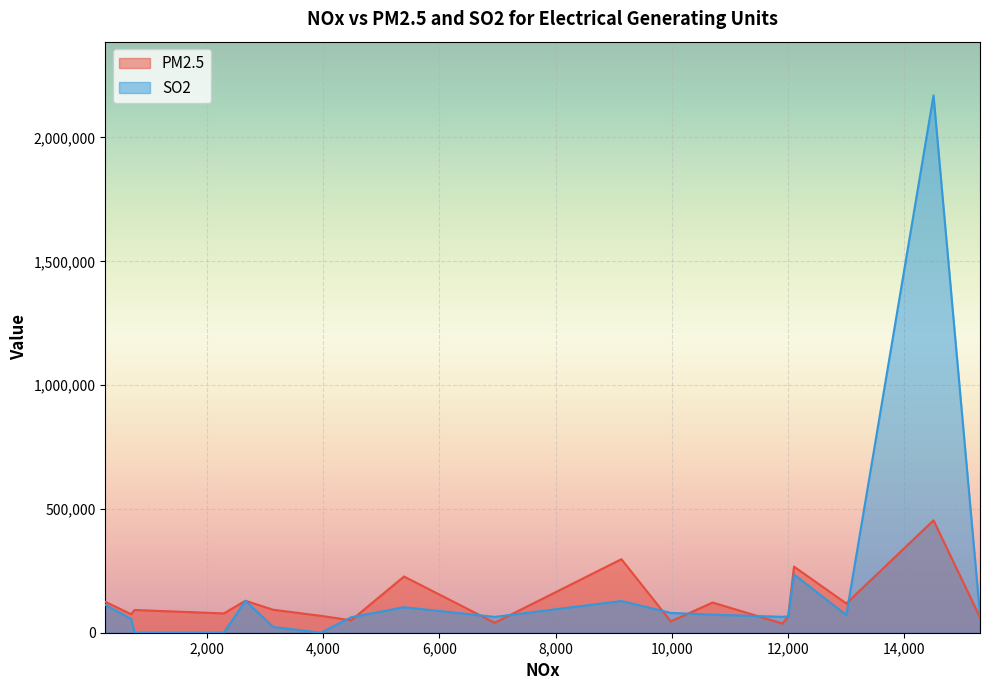

Where is the first local minimum for PM2.5?

4480